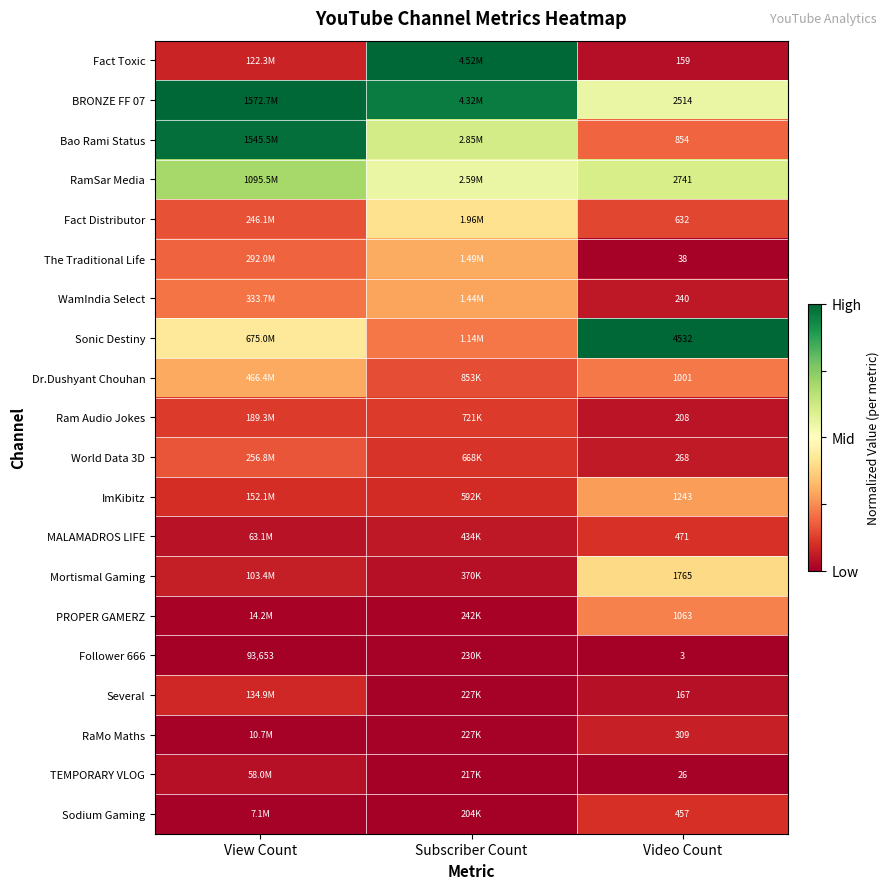

Is the value of TEMPORARY VLOG at Video Count greater than the value of The Traditional Life at Video Count?

No